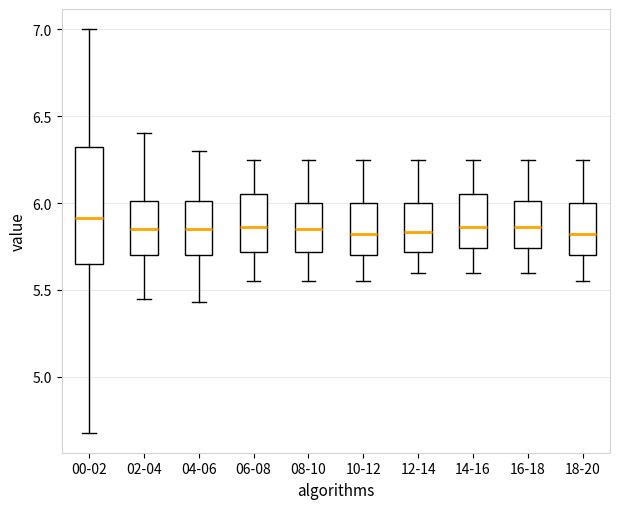

Reading left to right, read every box against the y-axis: the position of its median line, the range the box covers, and the ends of its whiskers. The values are not printed on the chart, so give them approximately, as read against the axis.

00-02: median 5.90, box 5.65 to 6.30, whiskers 4.70 to 7.00
02-04: median 5.85, box 5.70 to 6.00, whiskers 5.45 to 6.40
04-06: median 5.85, box 5.70 to 6.00, whiskers 5.45 to 6.30
06-08: median 5.85, box 5.70 to 6.05, whiskers 5.55 to 6.25
08-10: median 5.85, box 5.70 to 6.00, whiskers 5.55 to 6.25
10-12: median 5.80, box 5.70 to 6.00, whiskers 5.55 to 6.25
12-14: median 5.85, box 5.70 to 6.00, whiskers 5.60 to 6.25
14-16: median 5.85, box 5.75 to 6.05, whiskers 5.60 to 6.25
16-18: median 5.85, box 5.75 to 6.00, whiskers 5.60 to 6.25
18-20: median 5.80, box 5.70 to 6.00, whiskers 5.55 to 6.25